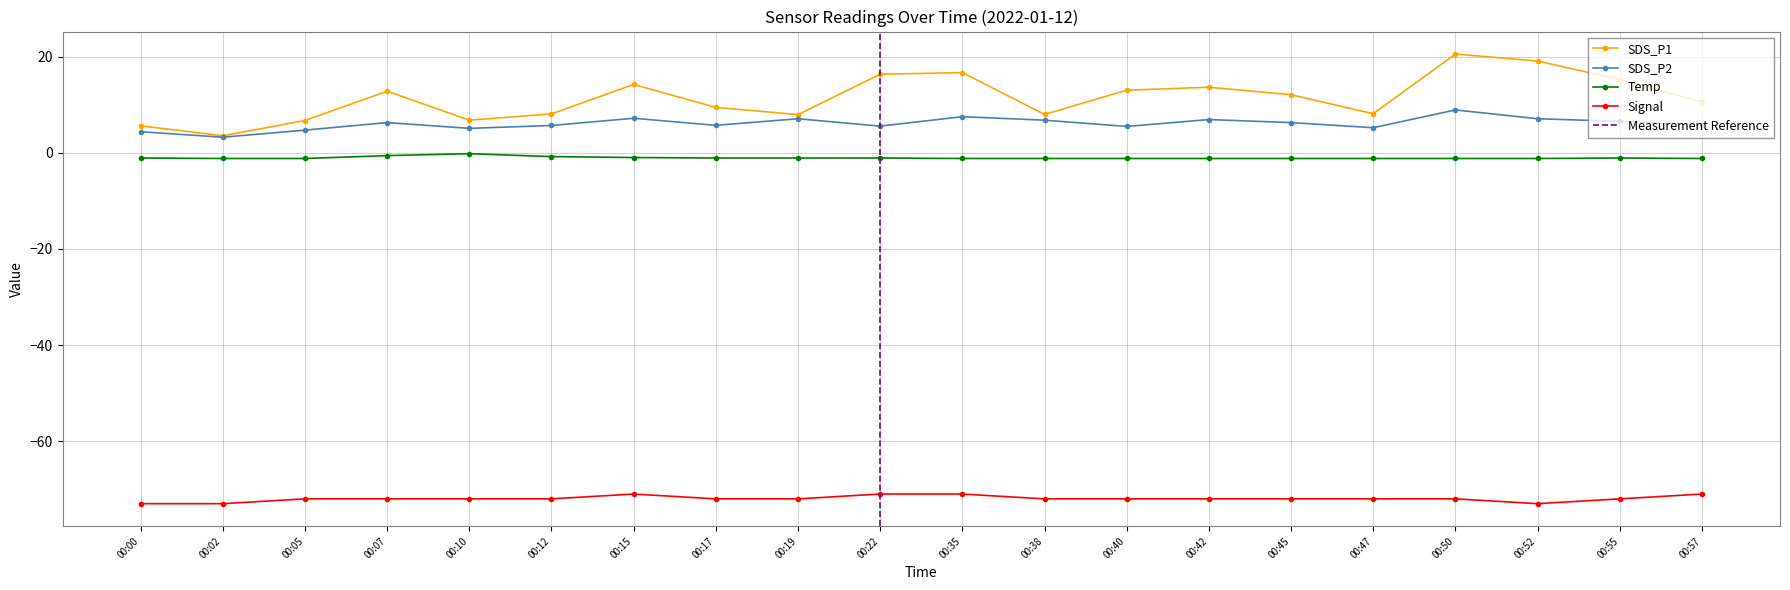

True or false: SDS_P2 has more than 2 points higher than both neighbors.

True